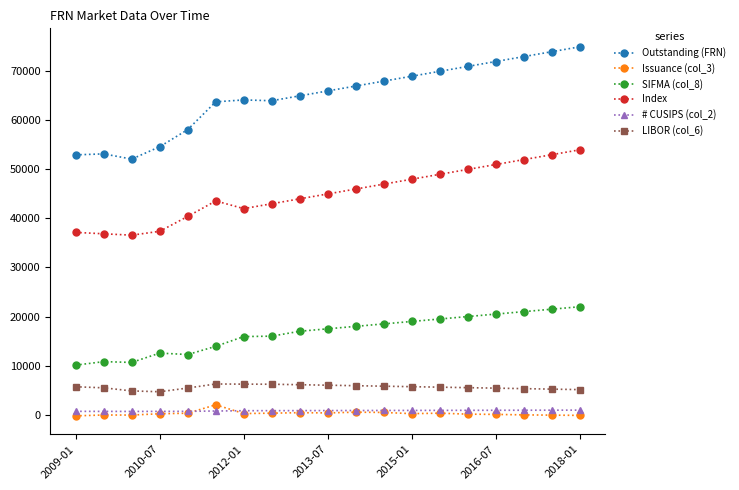

What are all the series names shown in the legend?

Outstanding (FRN), Issuance (col_3), SIFMA (col_8), Index, # CUSIPS (col_2), LIBOR (col_6)